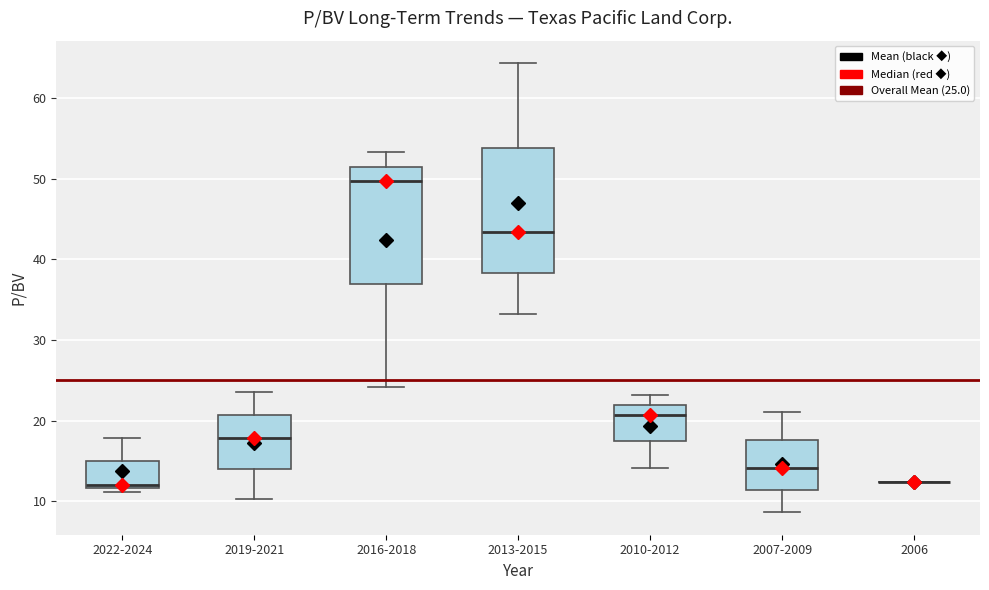

Where does the lower whisker of the box for 2016-2018 end on the y-axis? The values are not printed on the chart, so give them approximately, as read against the axis.

24